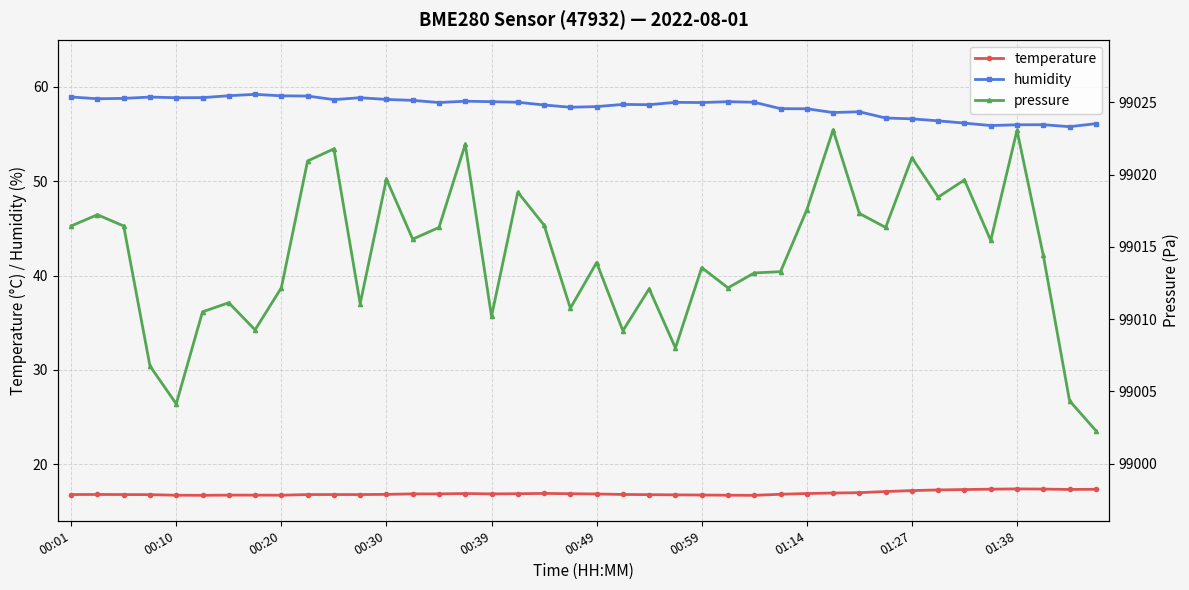

The temperature series shows 17.4 at 01:38. True or false?

True